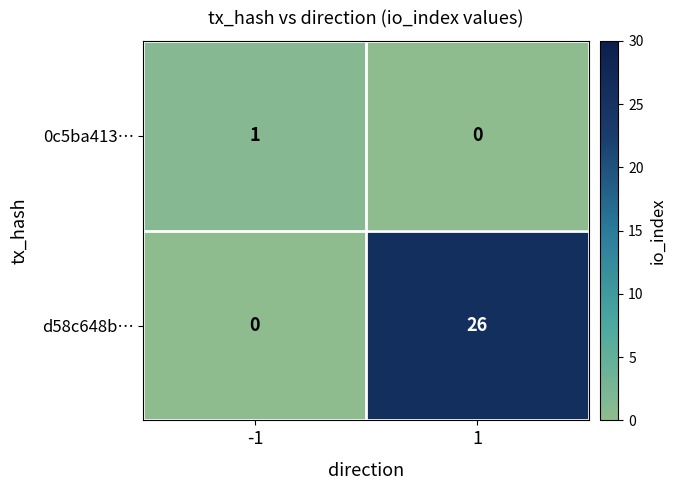

What is the highest value of the d58c648b… series?

26